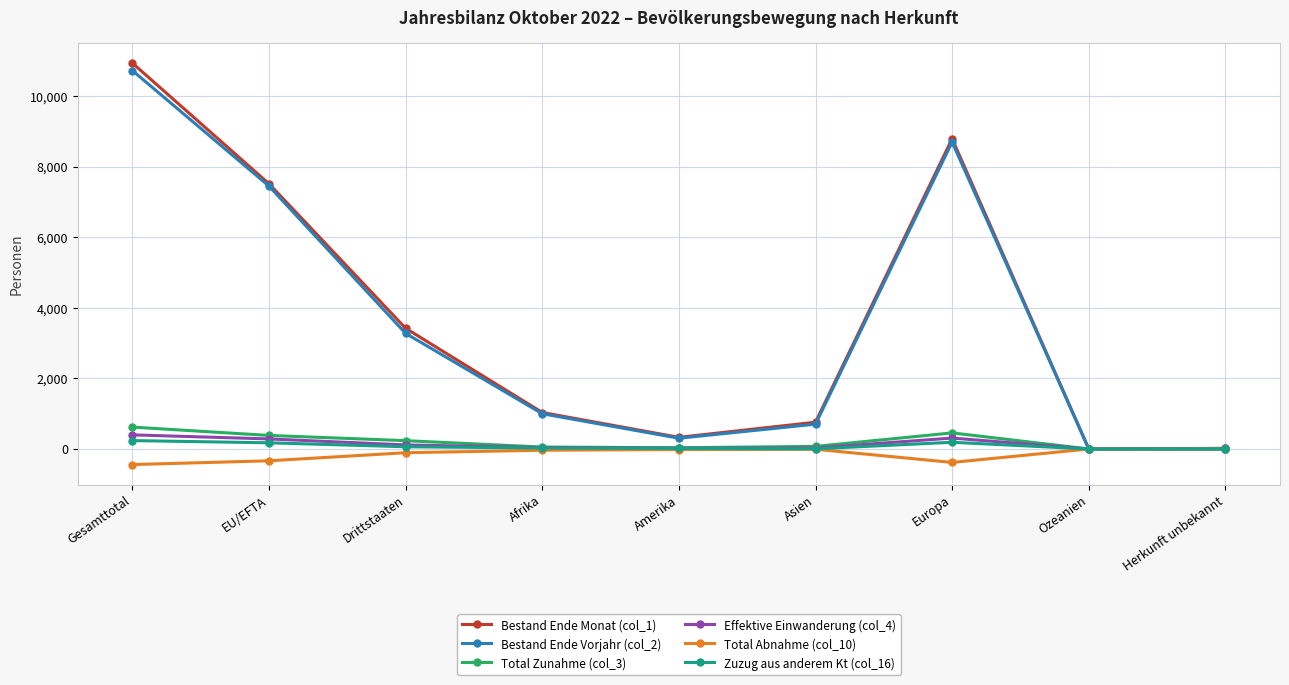

List the series in order of their peak value, lowest first.

Total Abnahme (col_10), Zuzug aus anderem Kt (col_16), Effektive Einwanderung (col_4), Total Zunahme (col_3), Bestand Ende Vorjahr (col_2), Bestand Ende Monat (col_1)